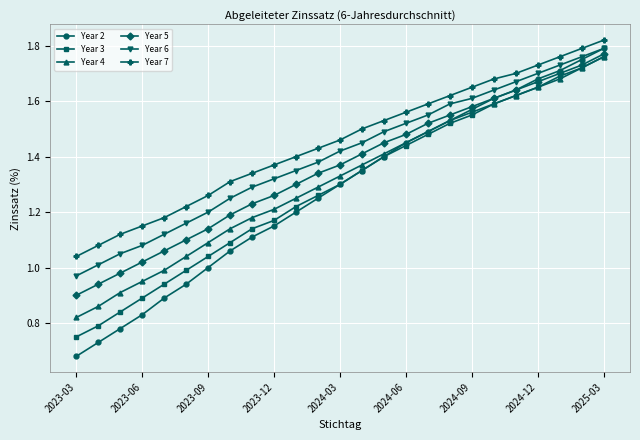

True or false: Year 7 and Year 3 cross at least once.

False